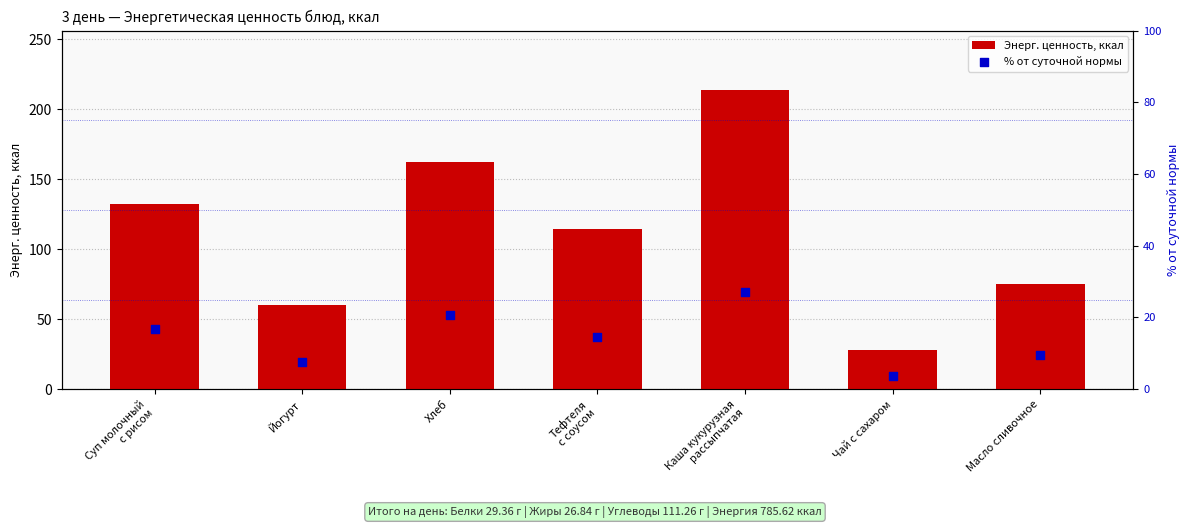

Which series contains the lowest Y value?

% от суточной нормы